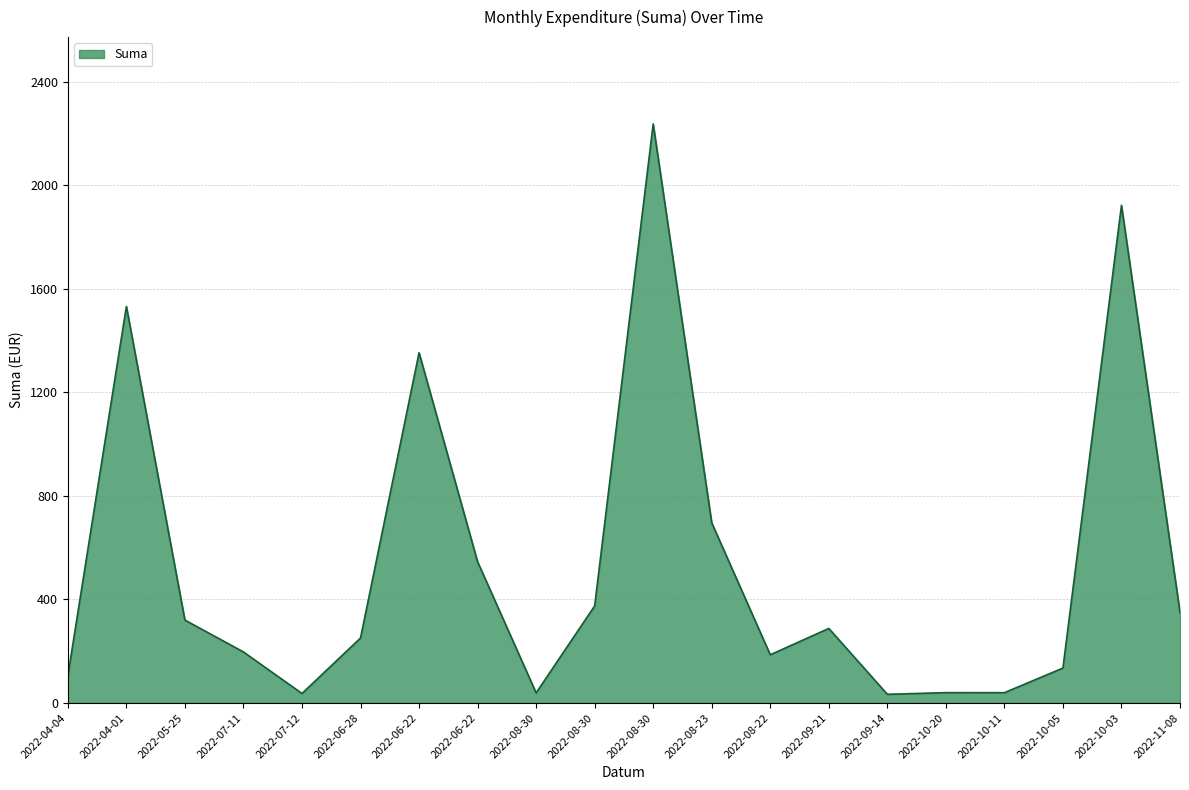

Reading right to left, what are all the values shown in this chart?

350.3	1922.7	135.0	39.9	40.0	33.6	288.0	186.3	696.0	2236.8	375.0	39.0	545.6	1353.2	251.1	36.7	197.2	320.2	1532.0	105.0